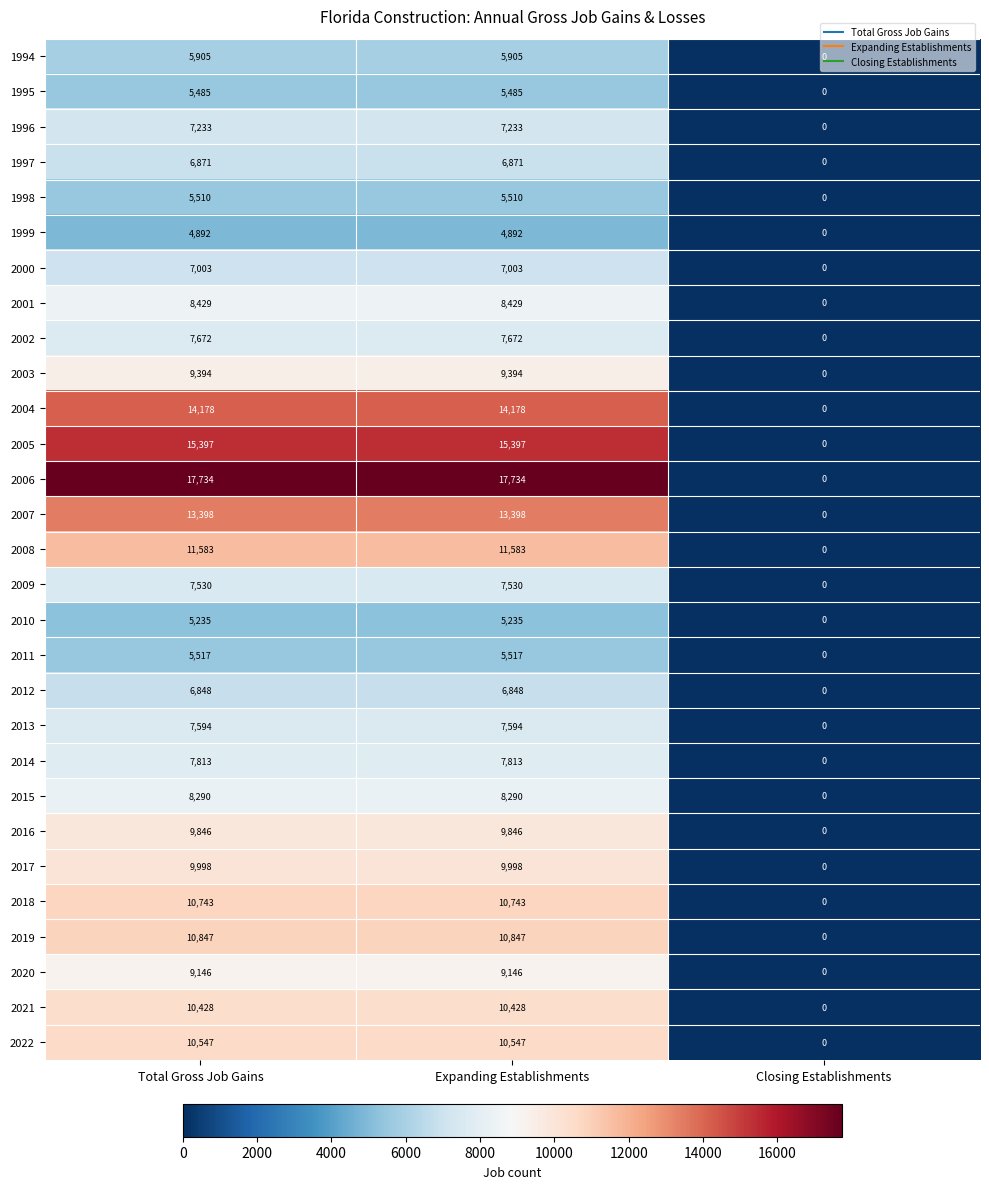

List the series in order of their peak value, highest first.

2006, 2005, 2004, 2007, 2008, 2019, 2018, 2022, 2021, 2017, 2016, 2003, 2020, 2001, 2015, 2014, 2002, 2013, 2009, 1996, 2000, 1997, 2012, 1994, 2011, 1998, 1995, 2010, 1999